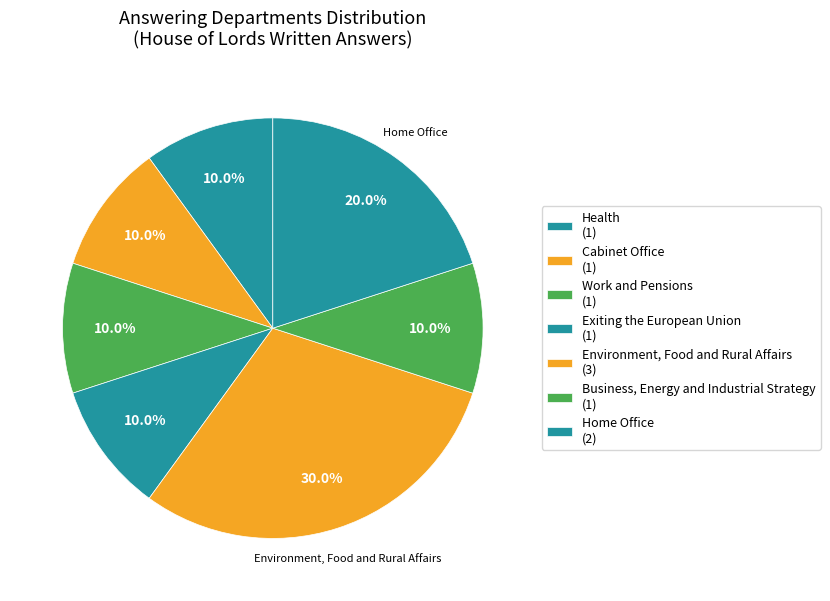

How many slices are in this pie chart?

7